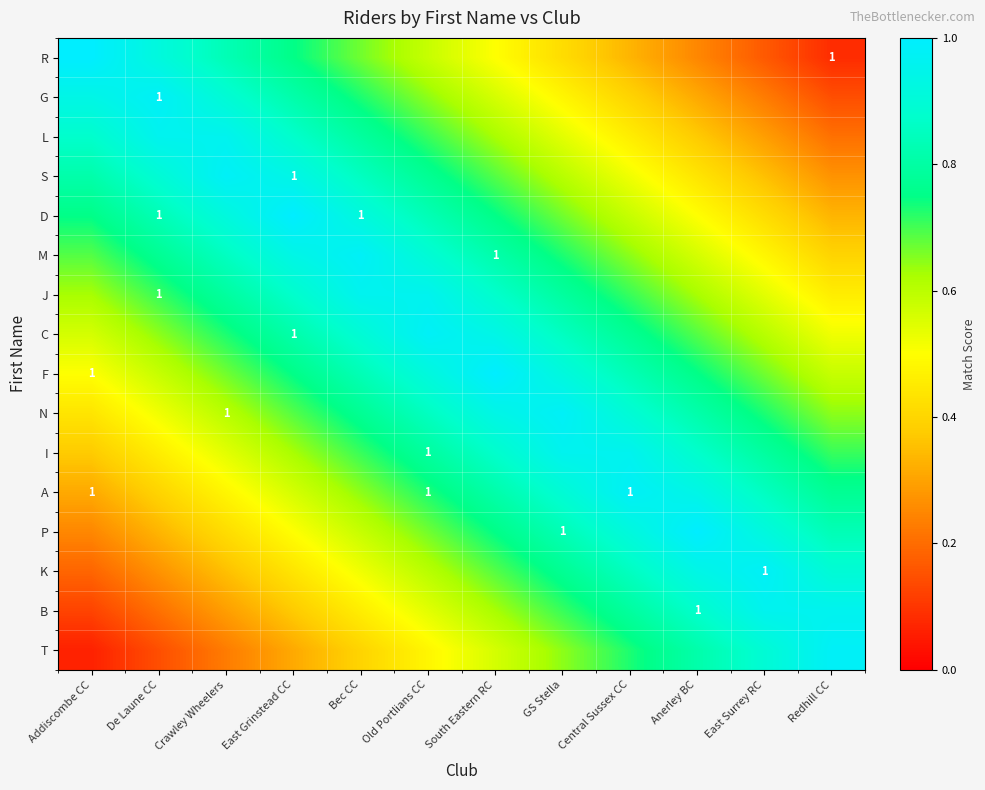

Where is I nearest to the value 0?

Addiscombe CC